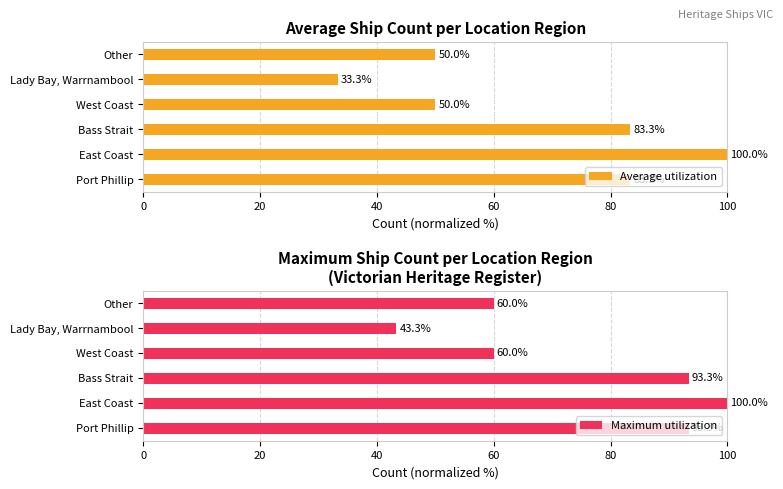

What is the minimum value for Average utilization?

33.3